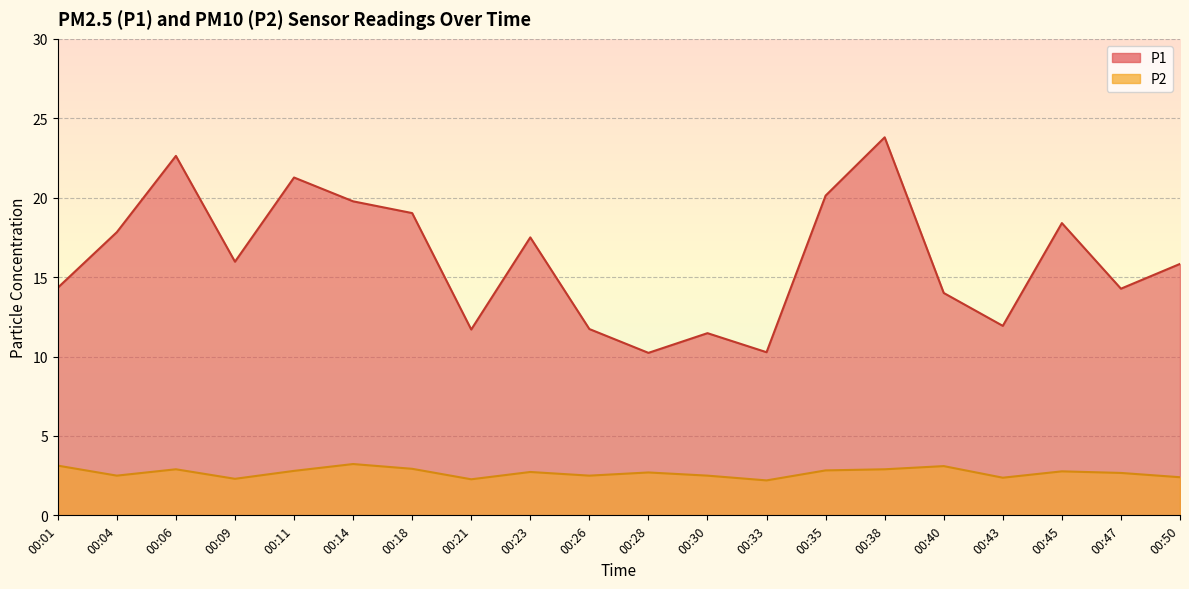

List the series in order of their overall mean, highest first.

P1, P2